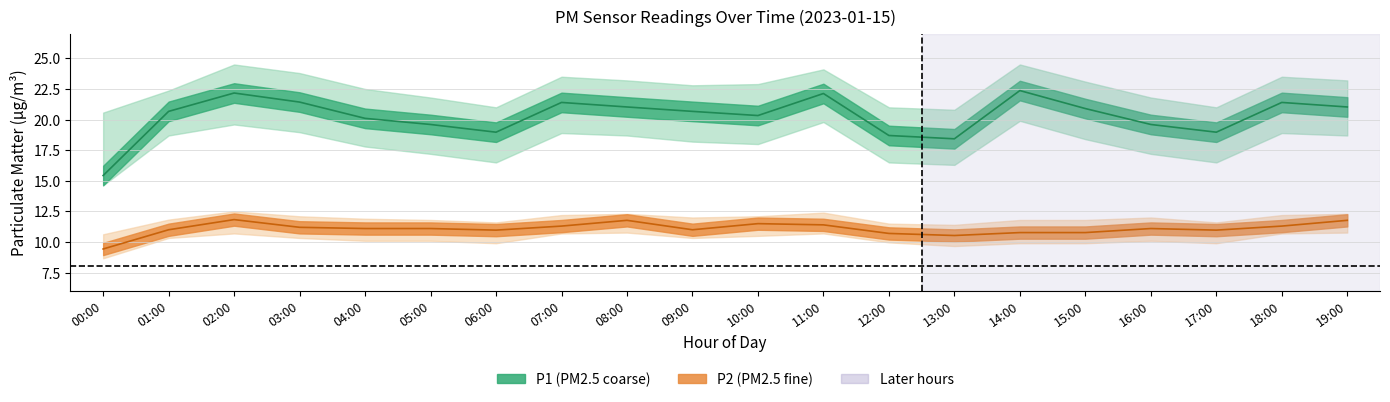

How many values in the P1 series exceed 20?

13